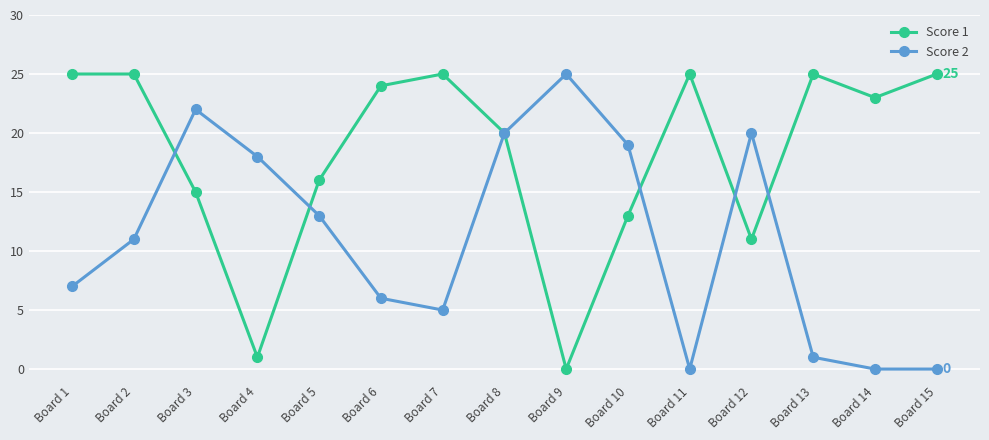

Where do Score 1 and Score 2 first cross each other?

Board 2 and Board 3